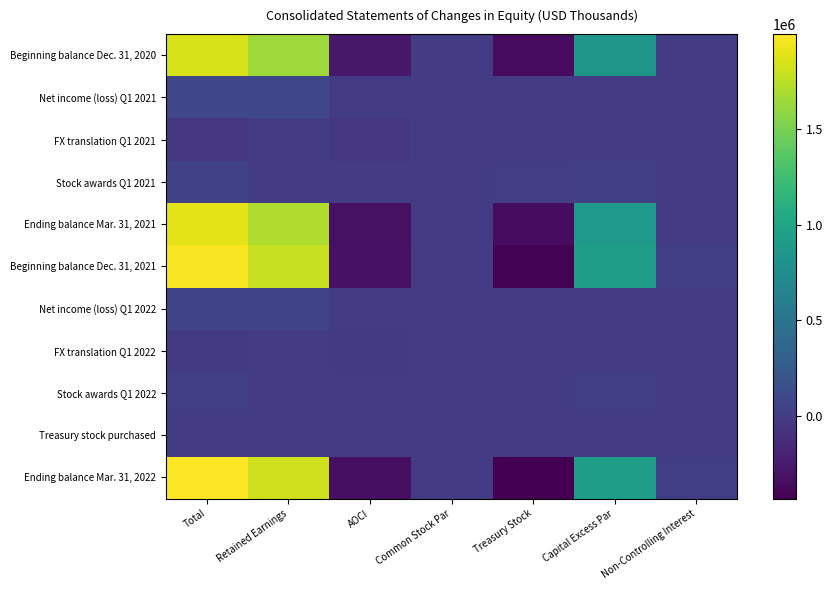

Which has a higher value, Capital Excess Par or Common Stock Par?

Capital Excess Par